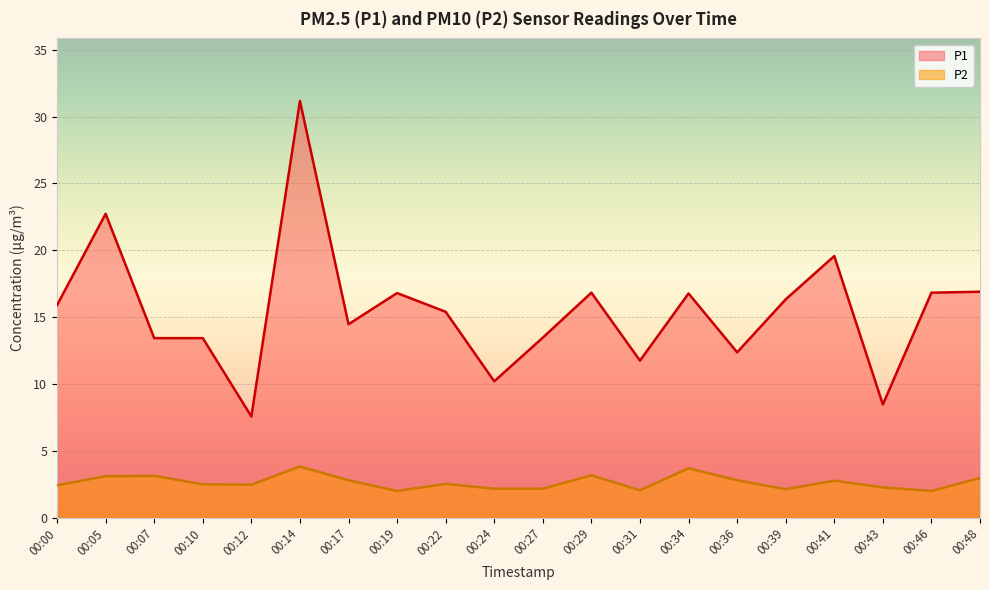

Which series has the widest spread of values?

P1